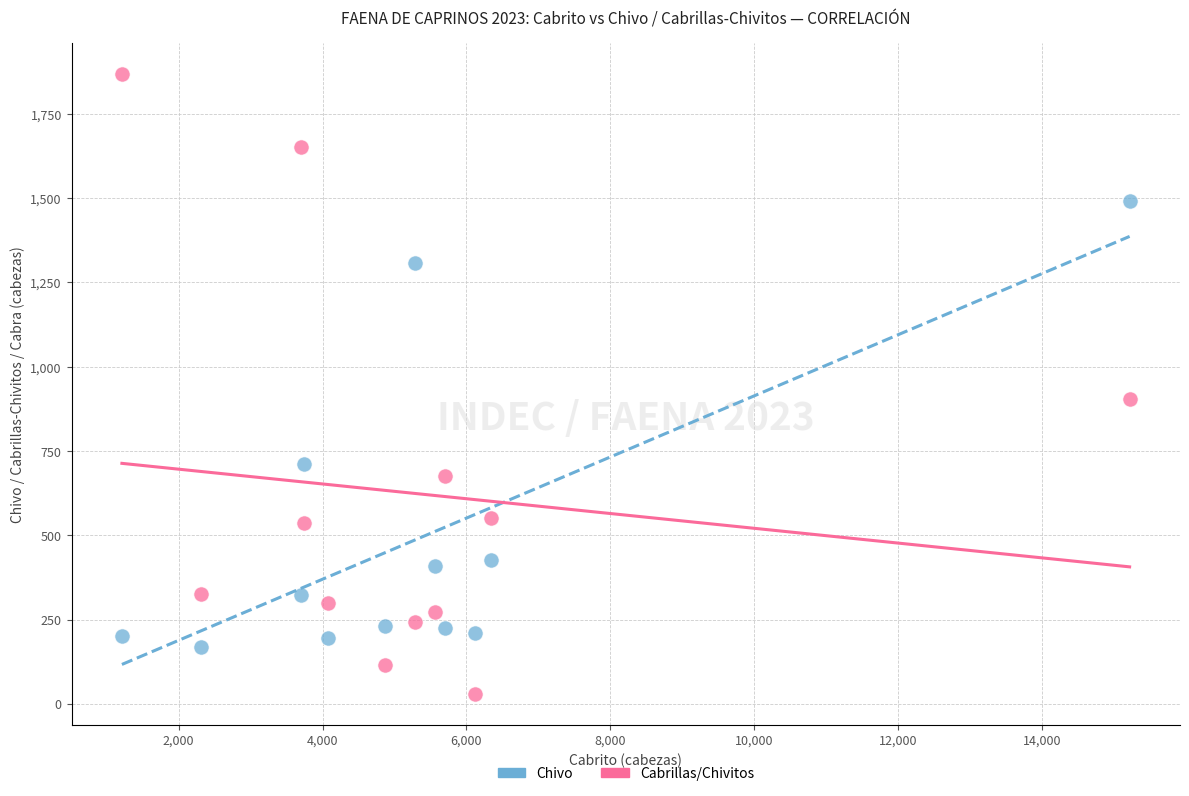

In the Cabrillas/Chivitos series, what Y value is closest to 949?

905.5